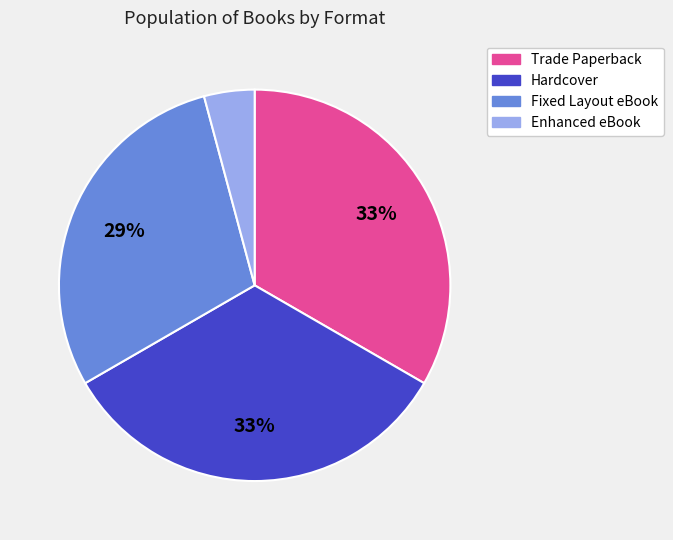

To the nearest percent, what is the difference between the Enhanced eBook and Fixed Layout eBook slice percentages?

25%